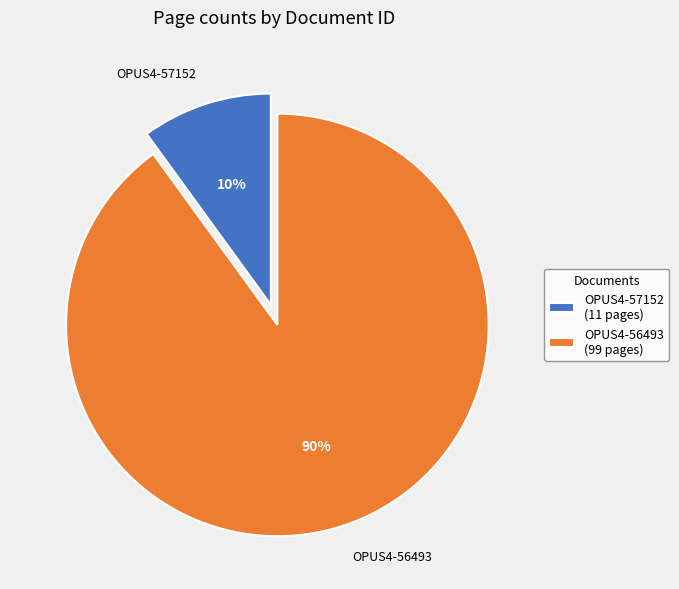

What is the smallest slice in the pie chart?

OPUS4-57152